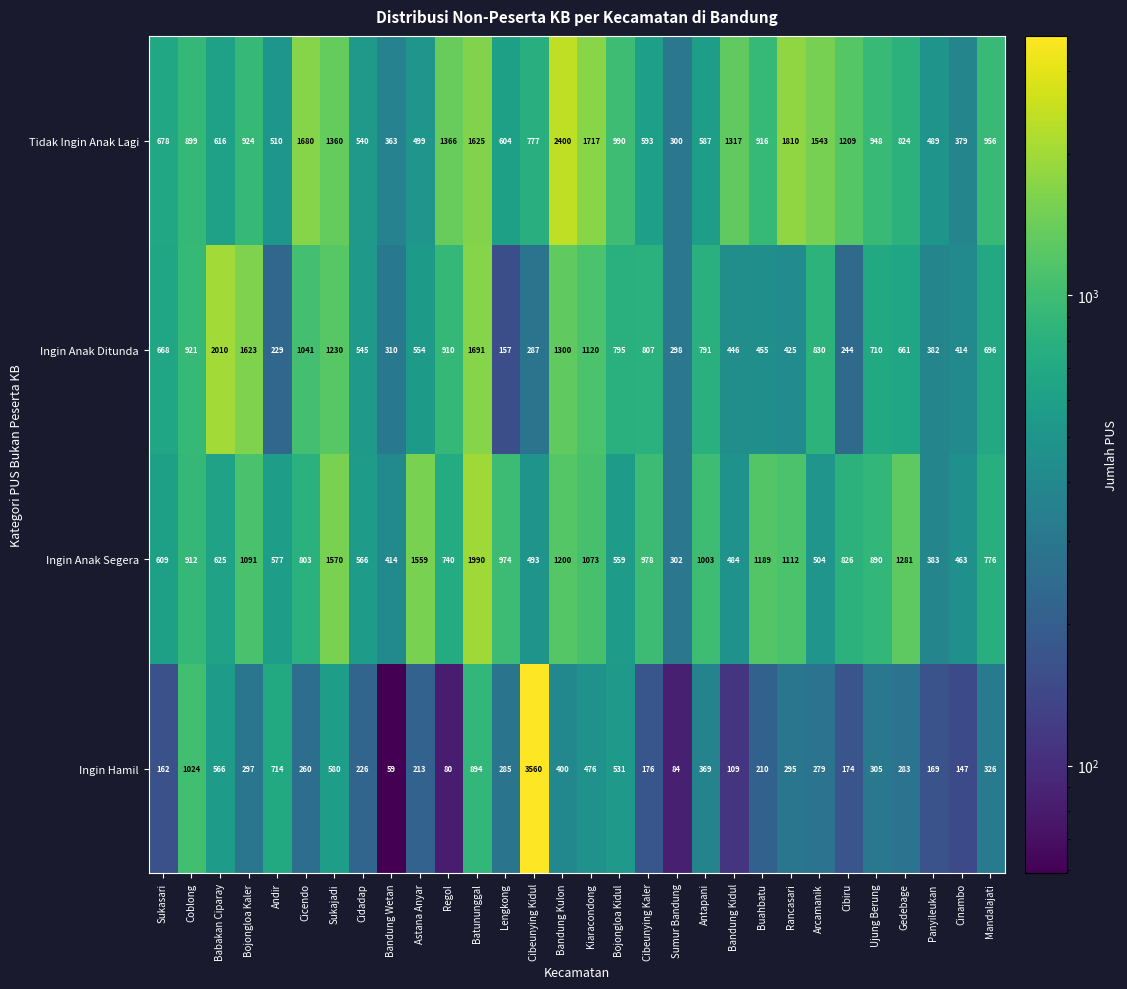

Between Bojongloa Kaler and Rancasari, which series saw the biggest shift?

Ingin Anak Ditunda